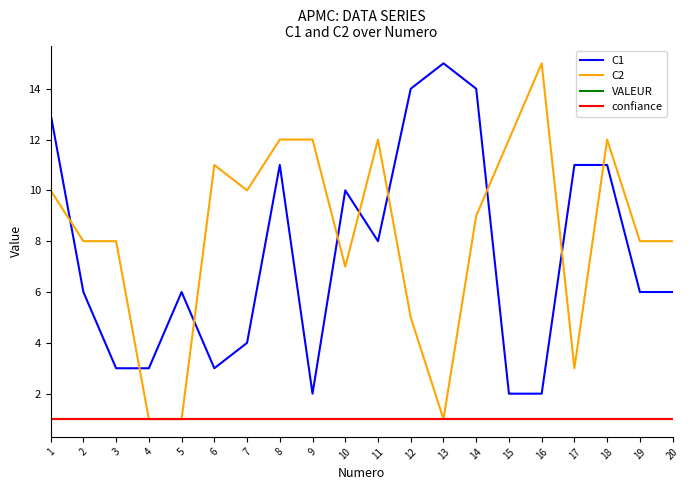

Is the value of confiance at 20 greater than the value of VALEUR at 18?

No